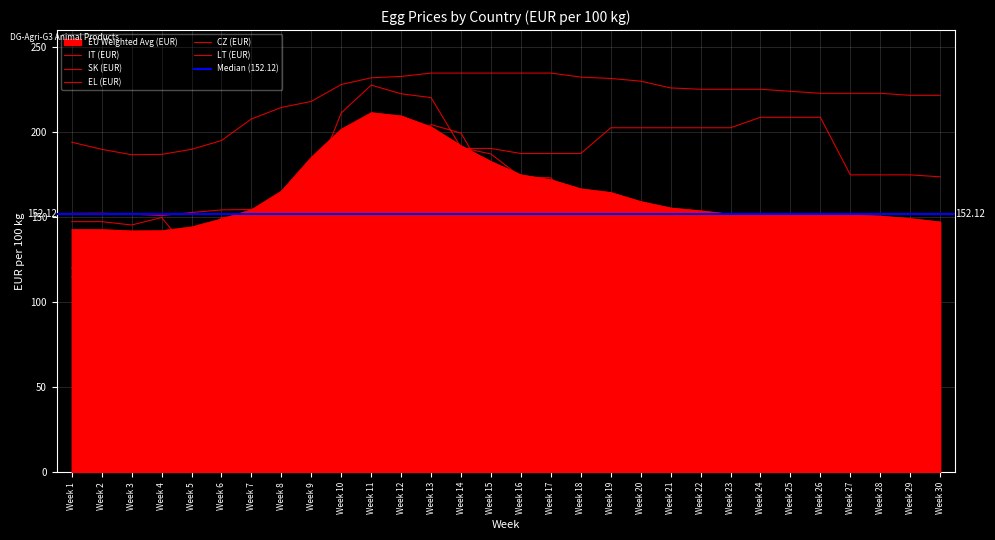

What is the difference between the maximum and minimum values in the EU Weighted Avg (EUR) series?

69.5